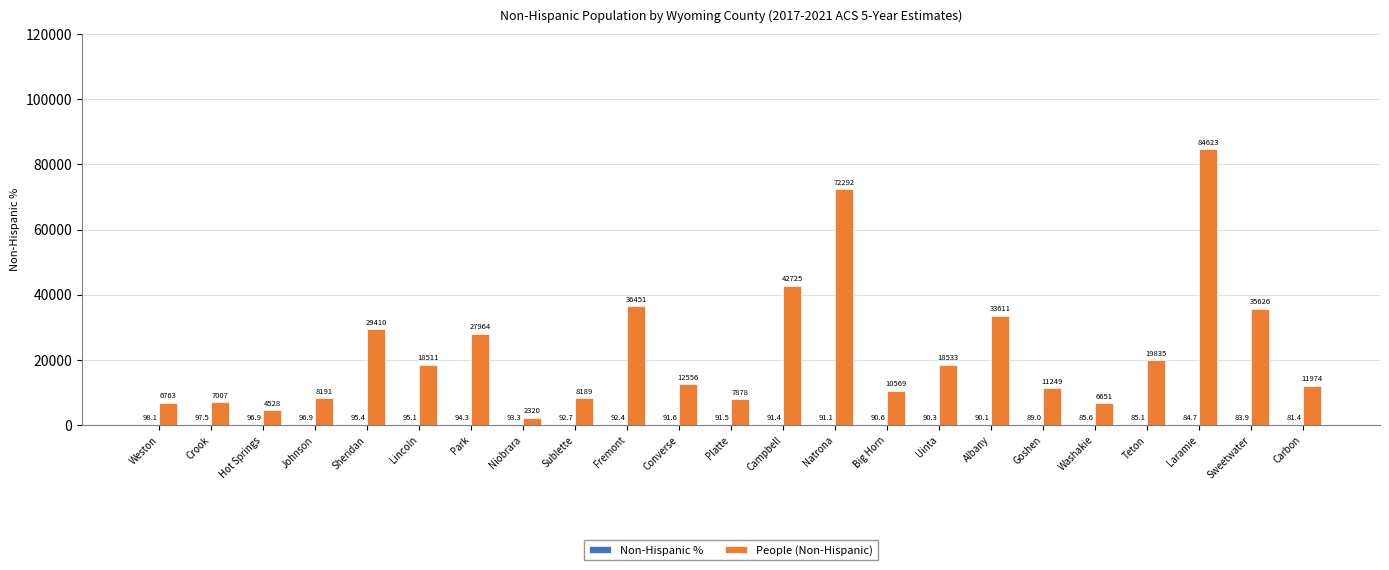

Are the bars grouped side by side (vs. stacked)?

Yes